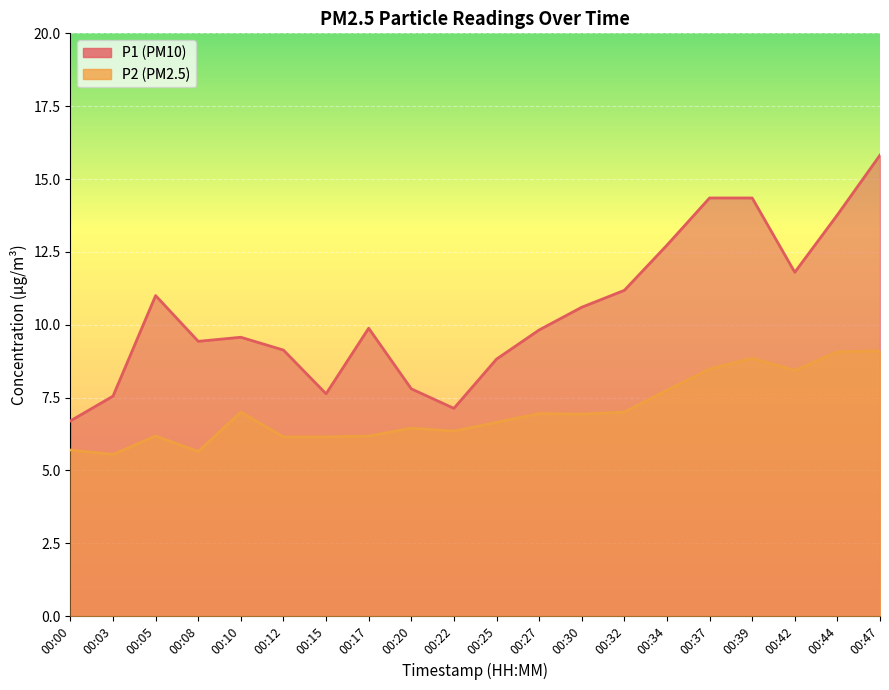

What is the value of the P1 point at the 13th from the left?

10.6